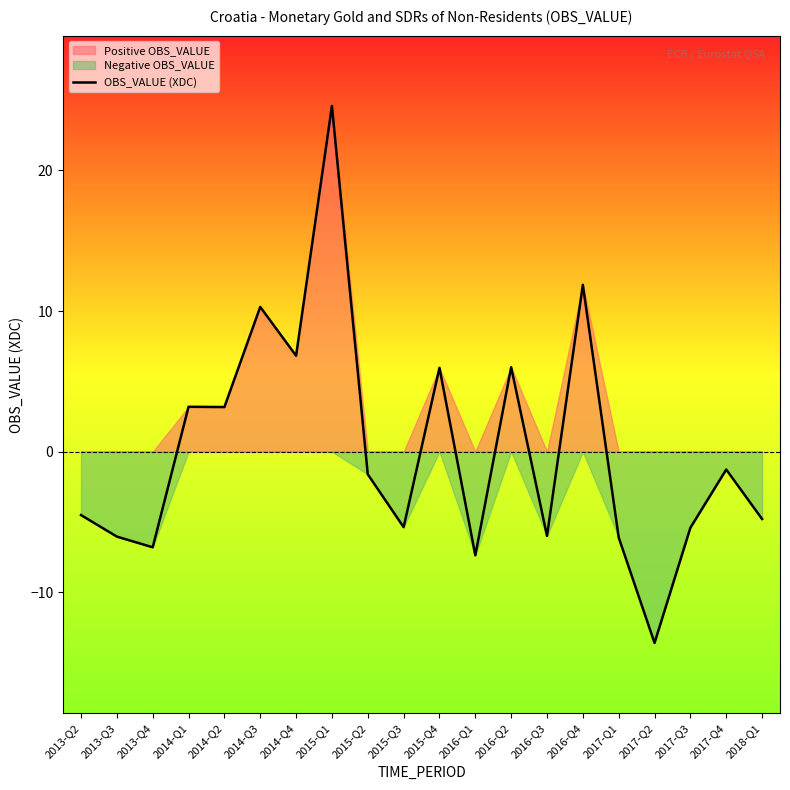

At which label does the data first exceed -1?

2014-Q1